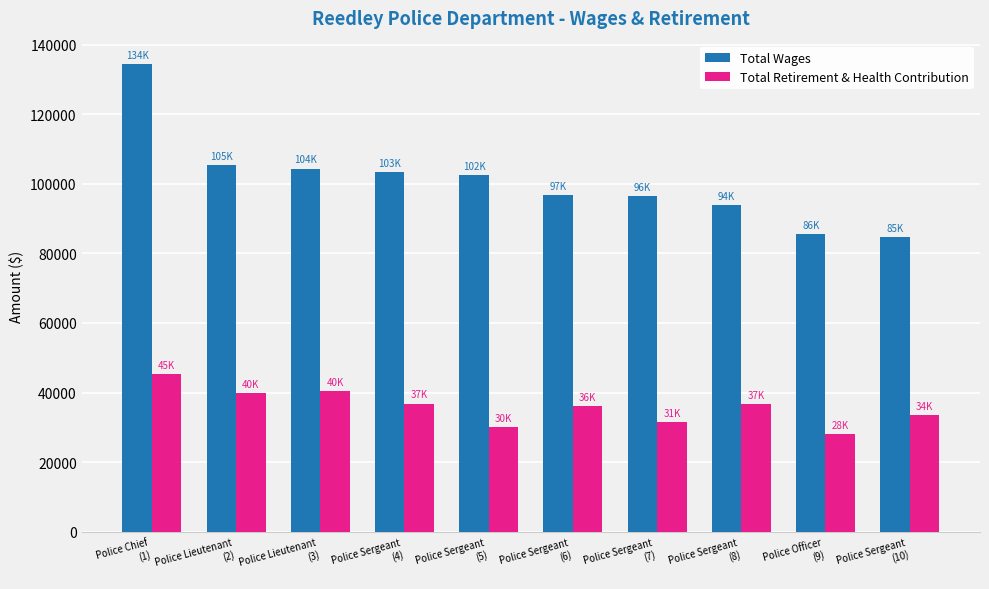

What is the total value across all series at Police Sergeant
(7)?

127857